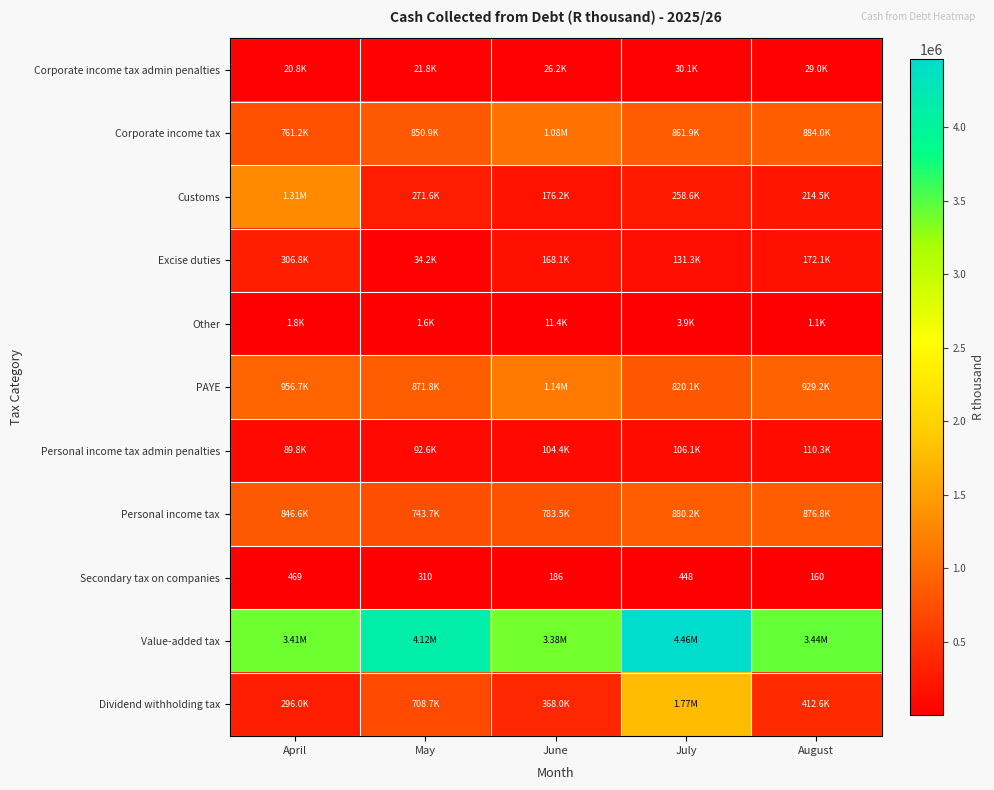

Rank the categories by Secondary tax on companies value from lowest to highest.

August, June, May, July, April